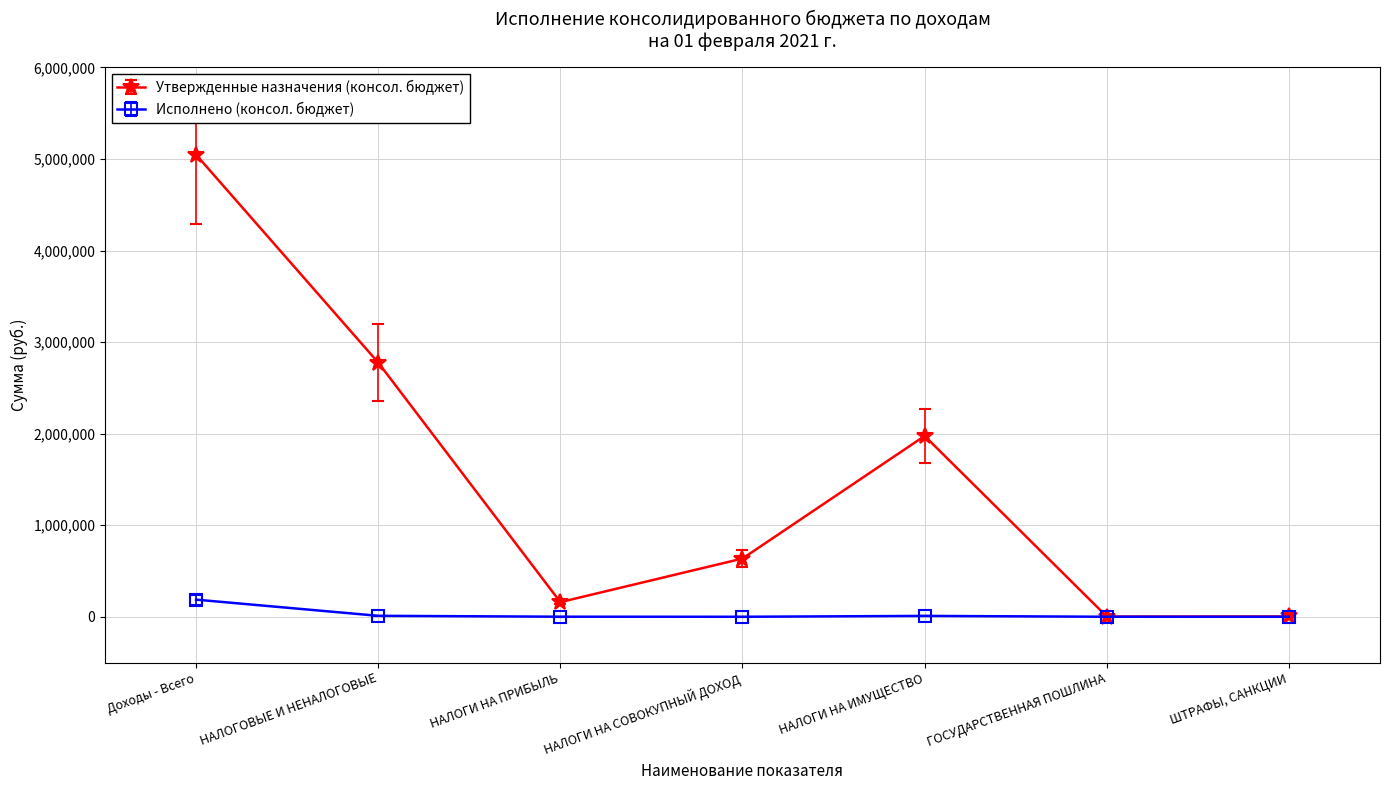

Is it true that Утвержденные назначения (консол. бюджет) equals 174640.3 at НАЛОГИ НА СОВОКУПНЫЙ ДОХОД?

False